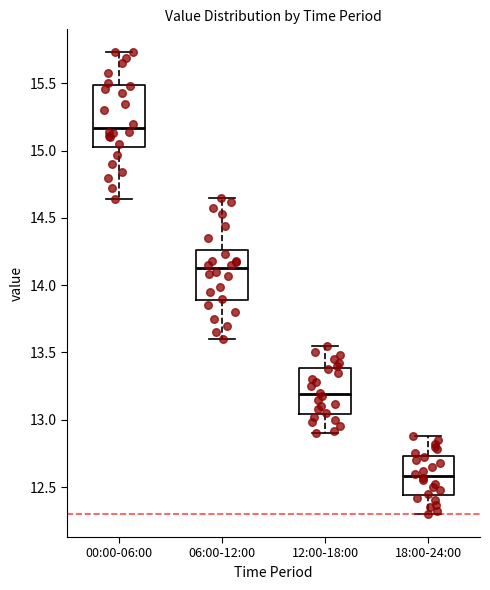

Where is the upper edge of the box for 00:00-06:00 on the y-axis? The values are not printed on the chart, so give them approximately, as read against the axis.

15.50